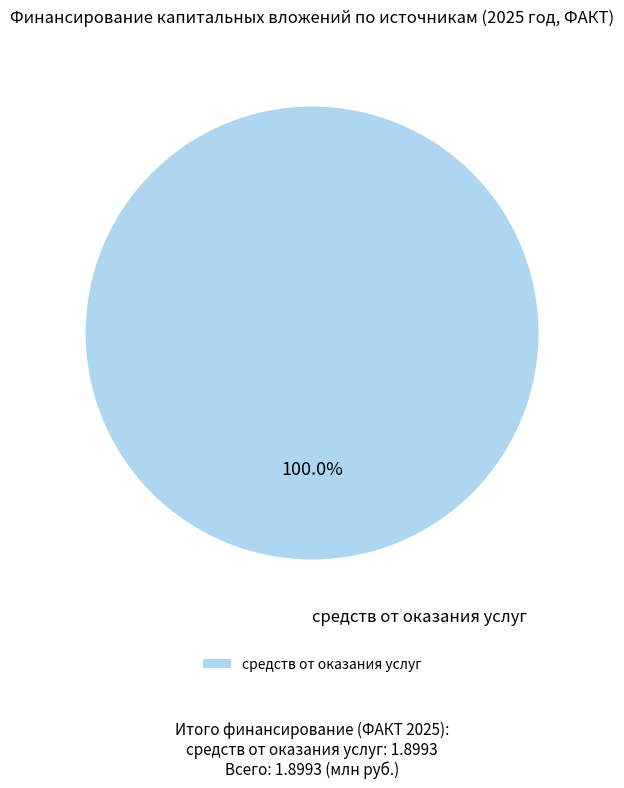

Count the number of slices in the pie.

1